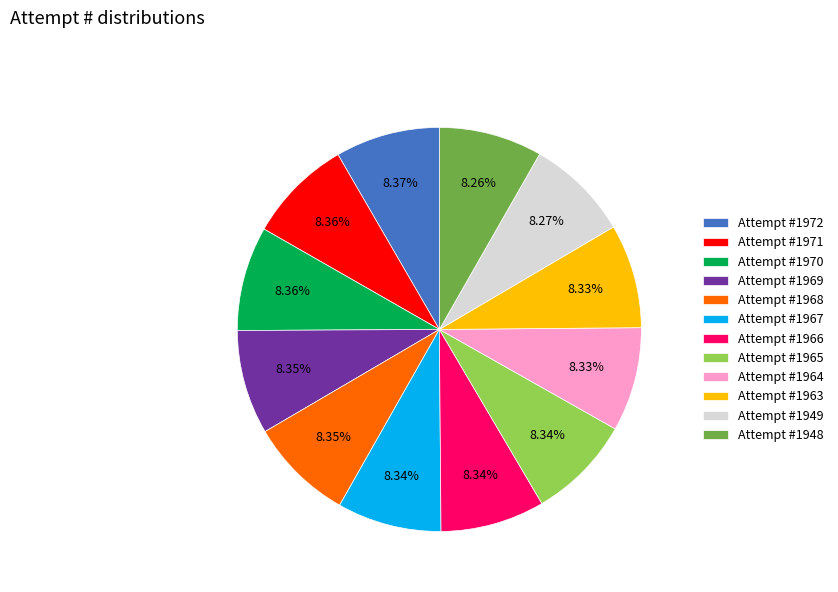

To the nearest percent, what portion does Attempt #1963 represent?

8%